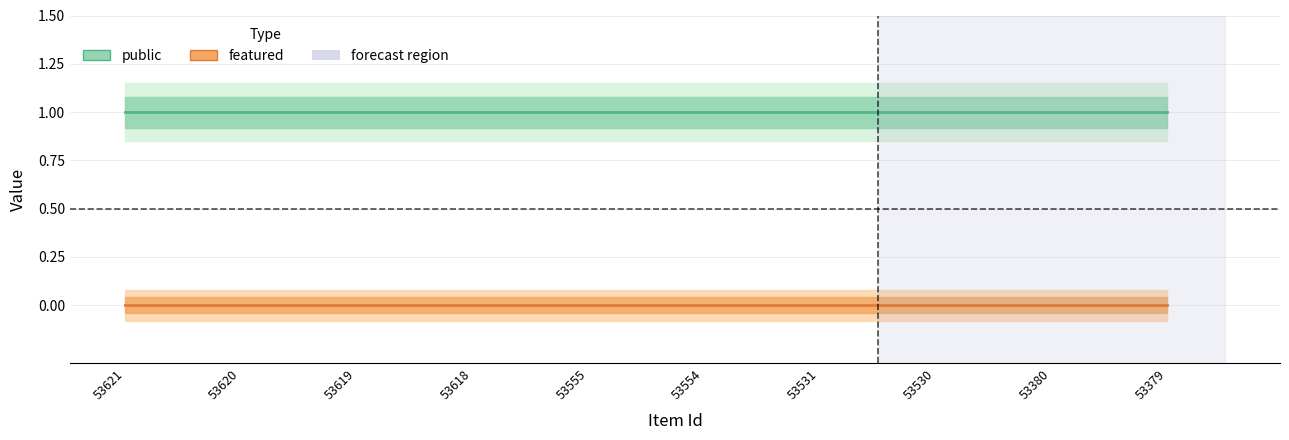

True or false: featured and public intersect in this chart.

False